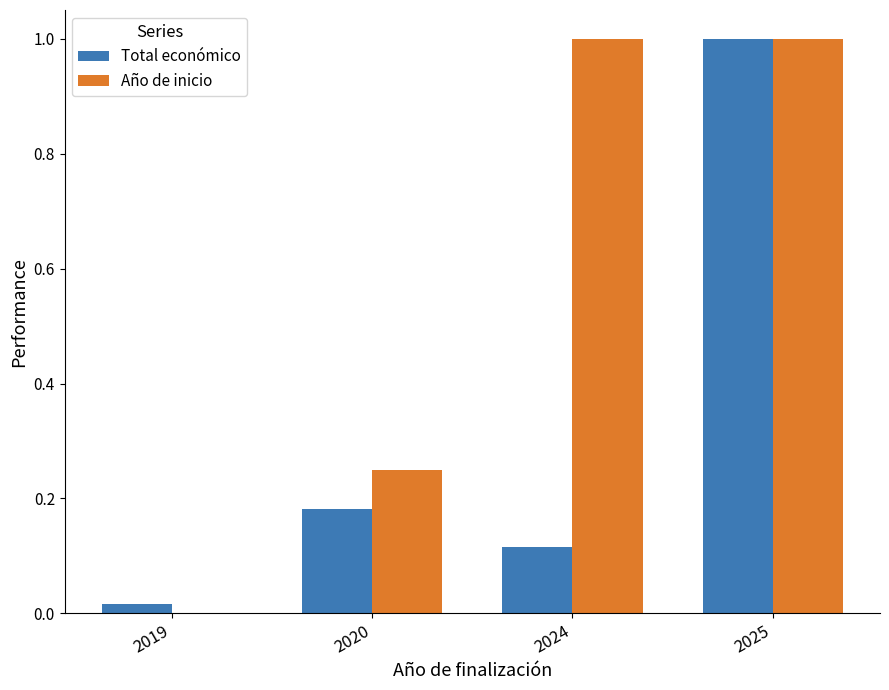

How many data points does each series have?

4